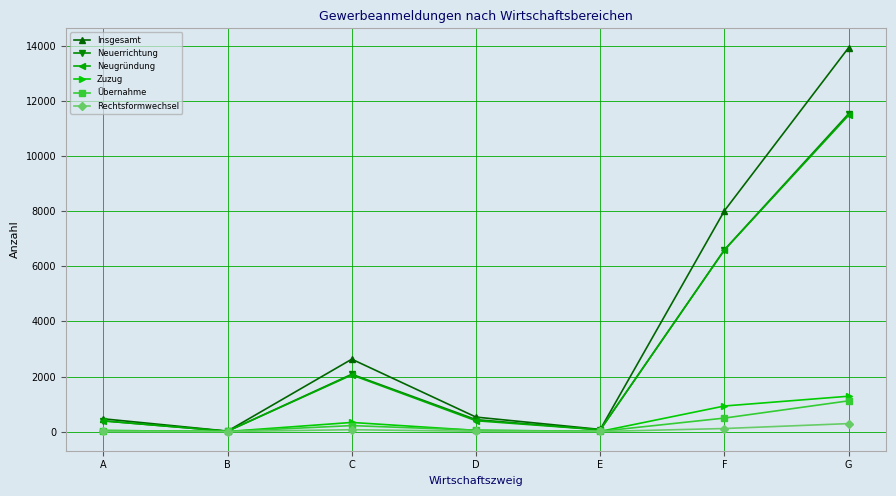

The value of Neugründung at G is 11496. True or false?

True